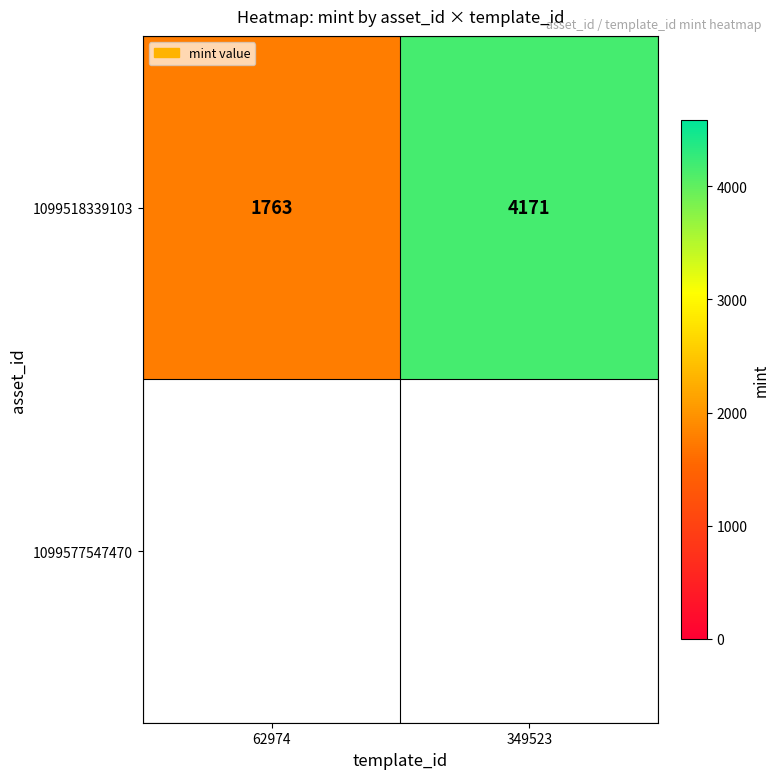

Reading left to right, extract all data points from this chart.

1763	4171